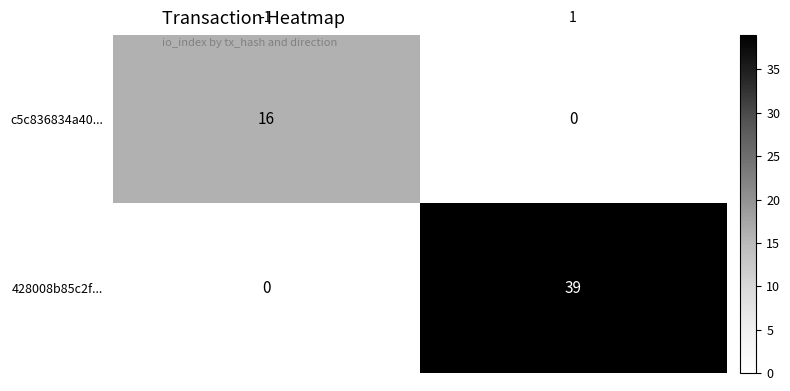

How many series are shown in this chart?

2